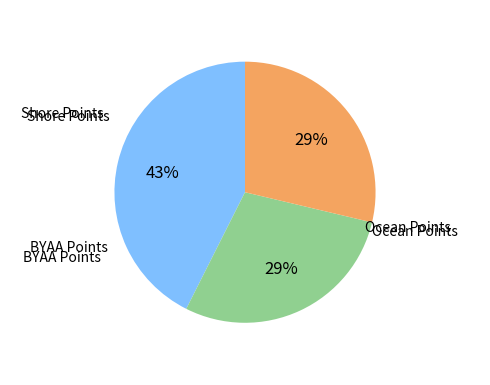

Is there any slice that represents more than half of the pie?

No